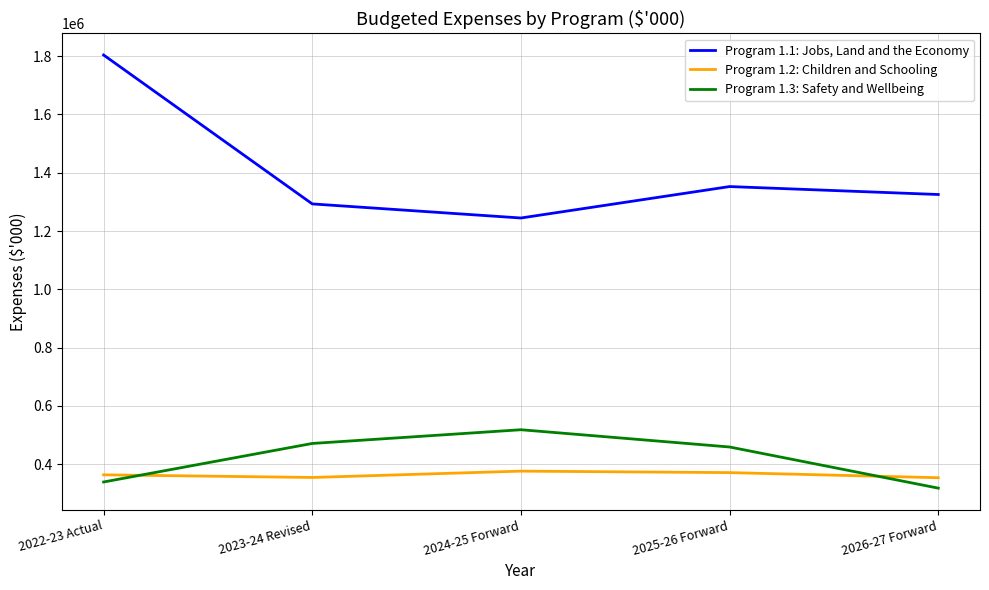

True or false: Program 1.2: Children and Schooling has a value of 354815 at 2023-24 Revised.

True